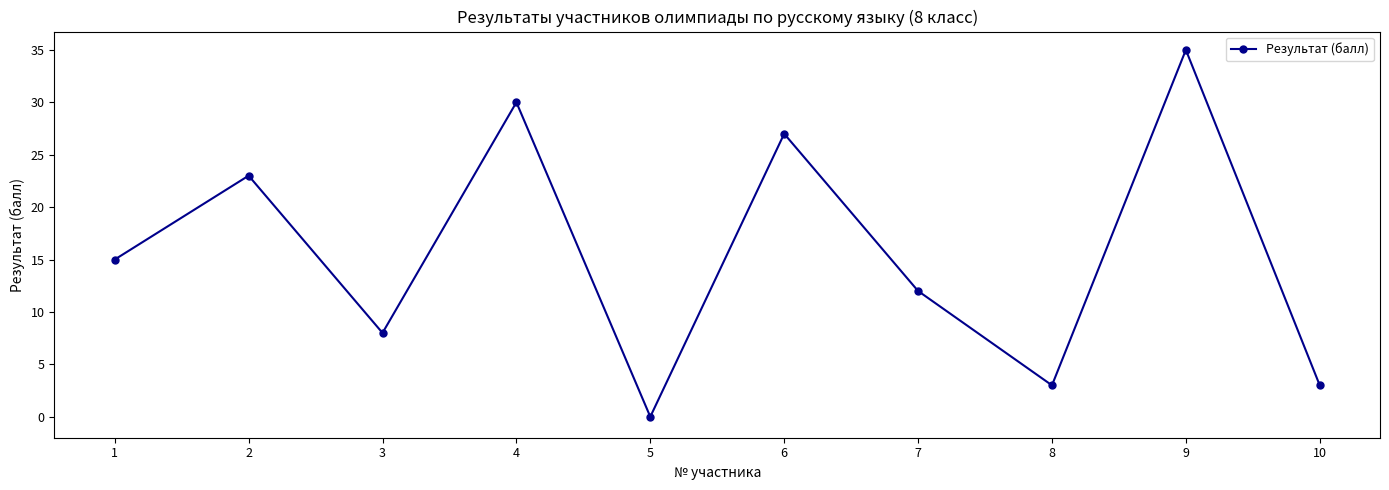

Where is the data nearest to the value 17?

1